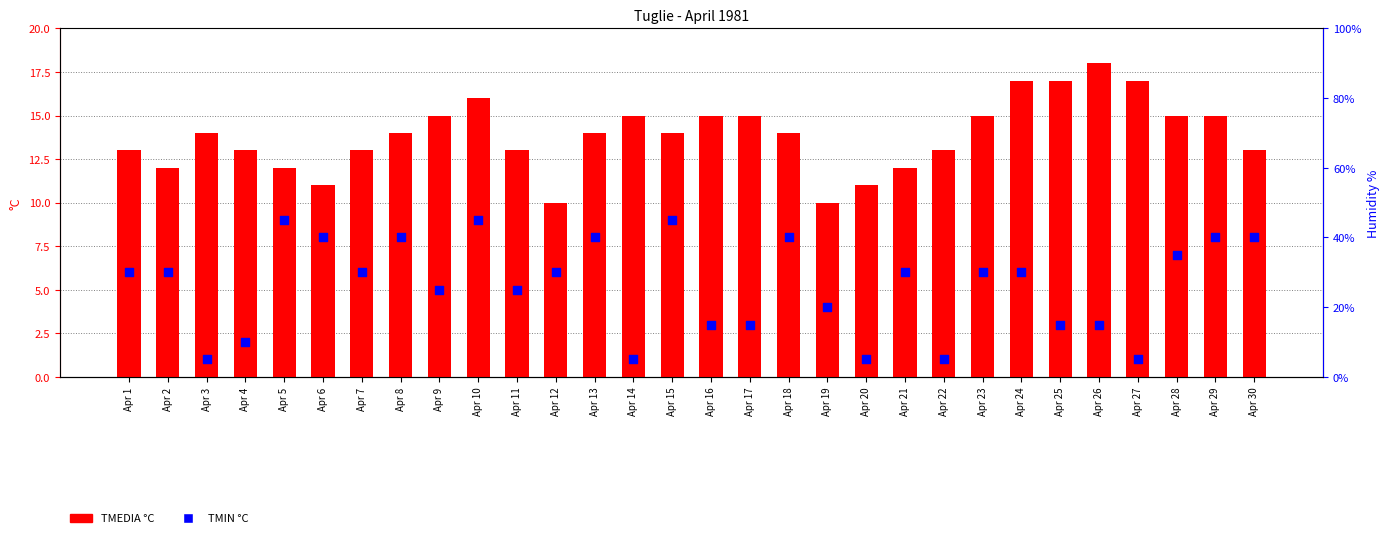

Which series has the largest total across all categories?

TMEDIA °C